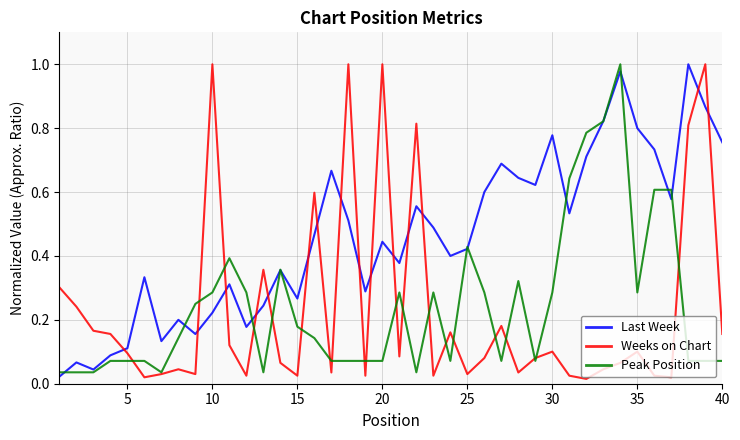

True or false: Weeks on Chart and Last Week cross at least once.

True